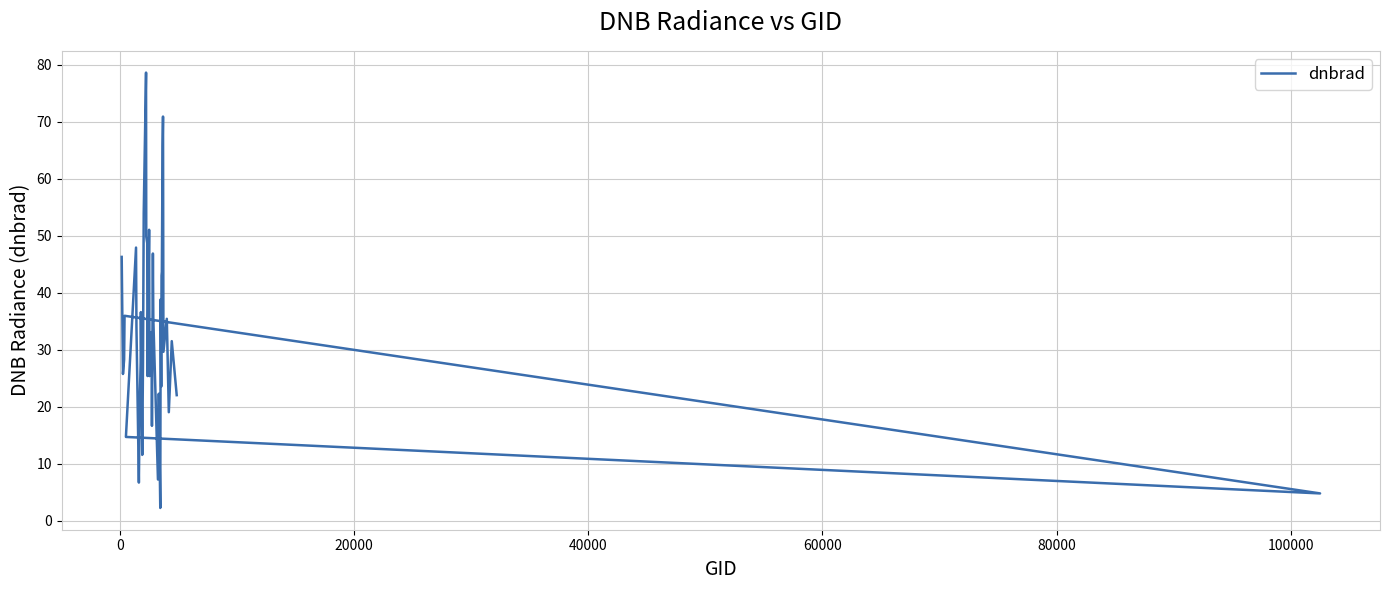

What is the difference between the second highest and second lowest values?

66.1